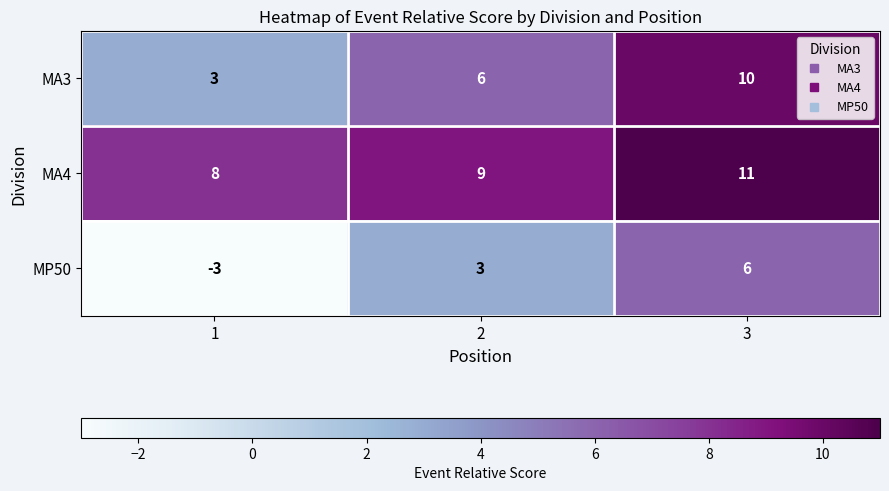

At 3, list the series in order from smallest to largest.

MP50, MA3, MA4